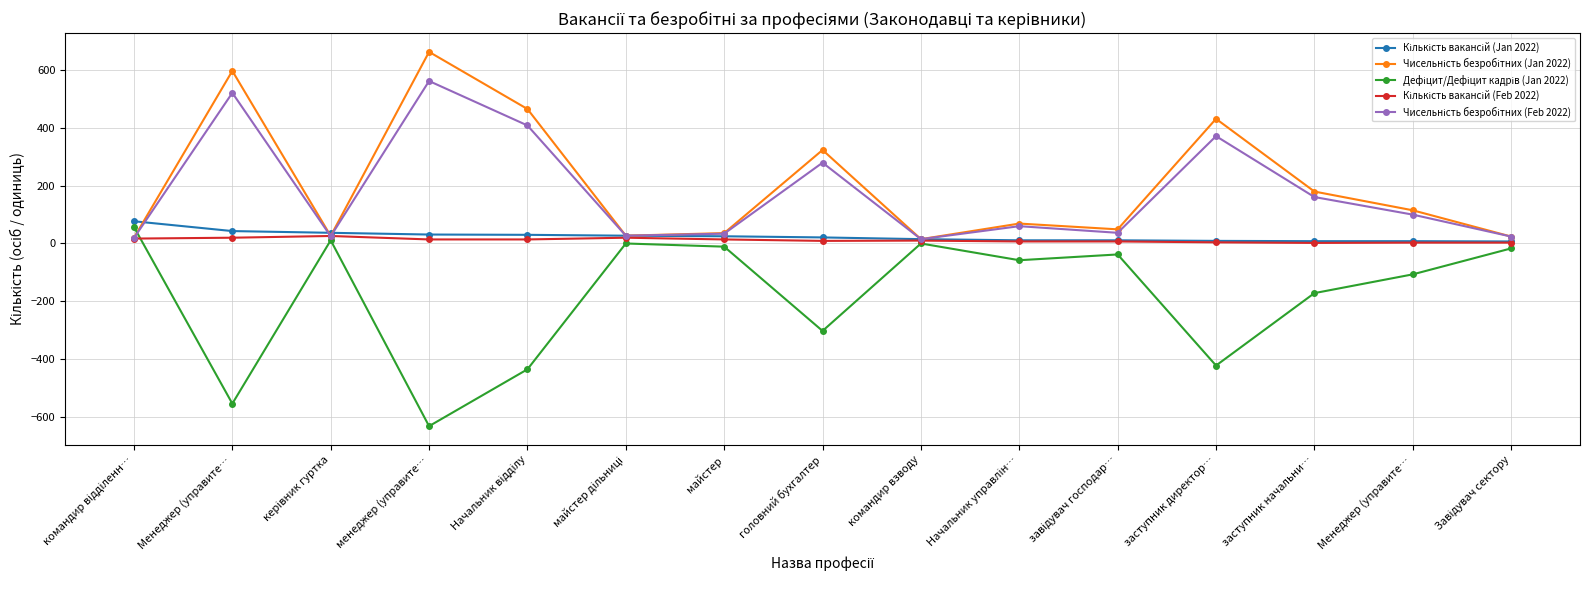

What is the sum of the Кількість вакансій (Jan 2022) values at командир взводу and Менеджер (управите…?

23